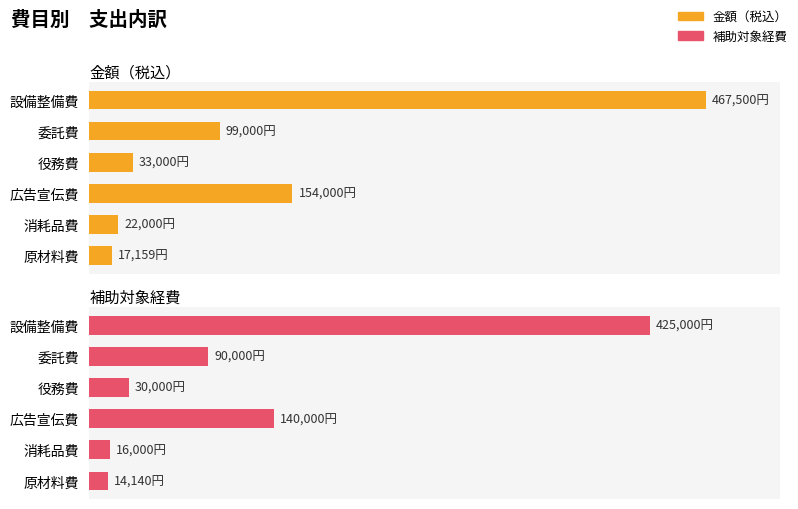

What is the lowest value of the 補助対象経費 series?

14140